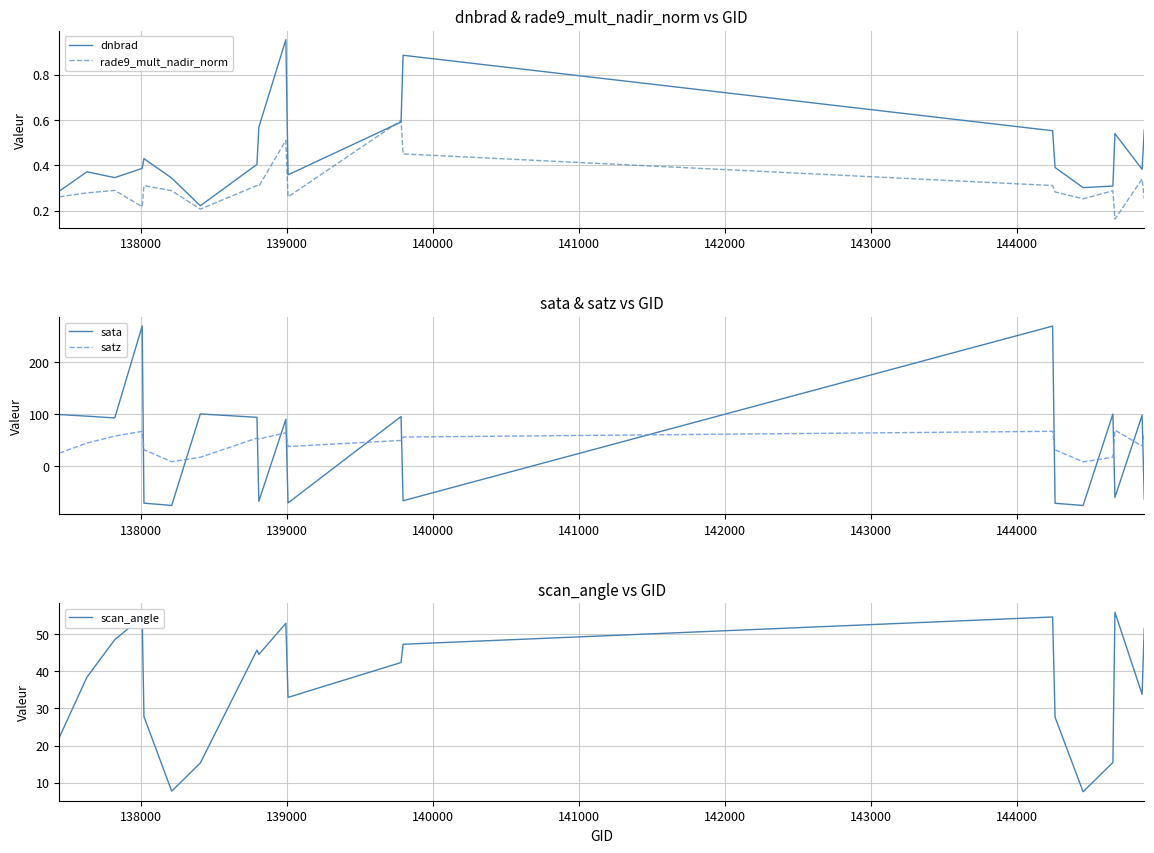

What is the minimum value for rade9_mult_nadir_norm?

0.2